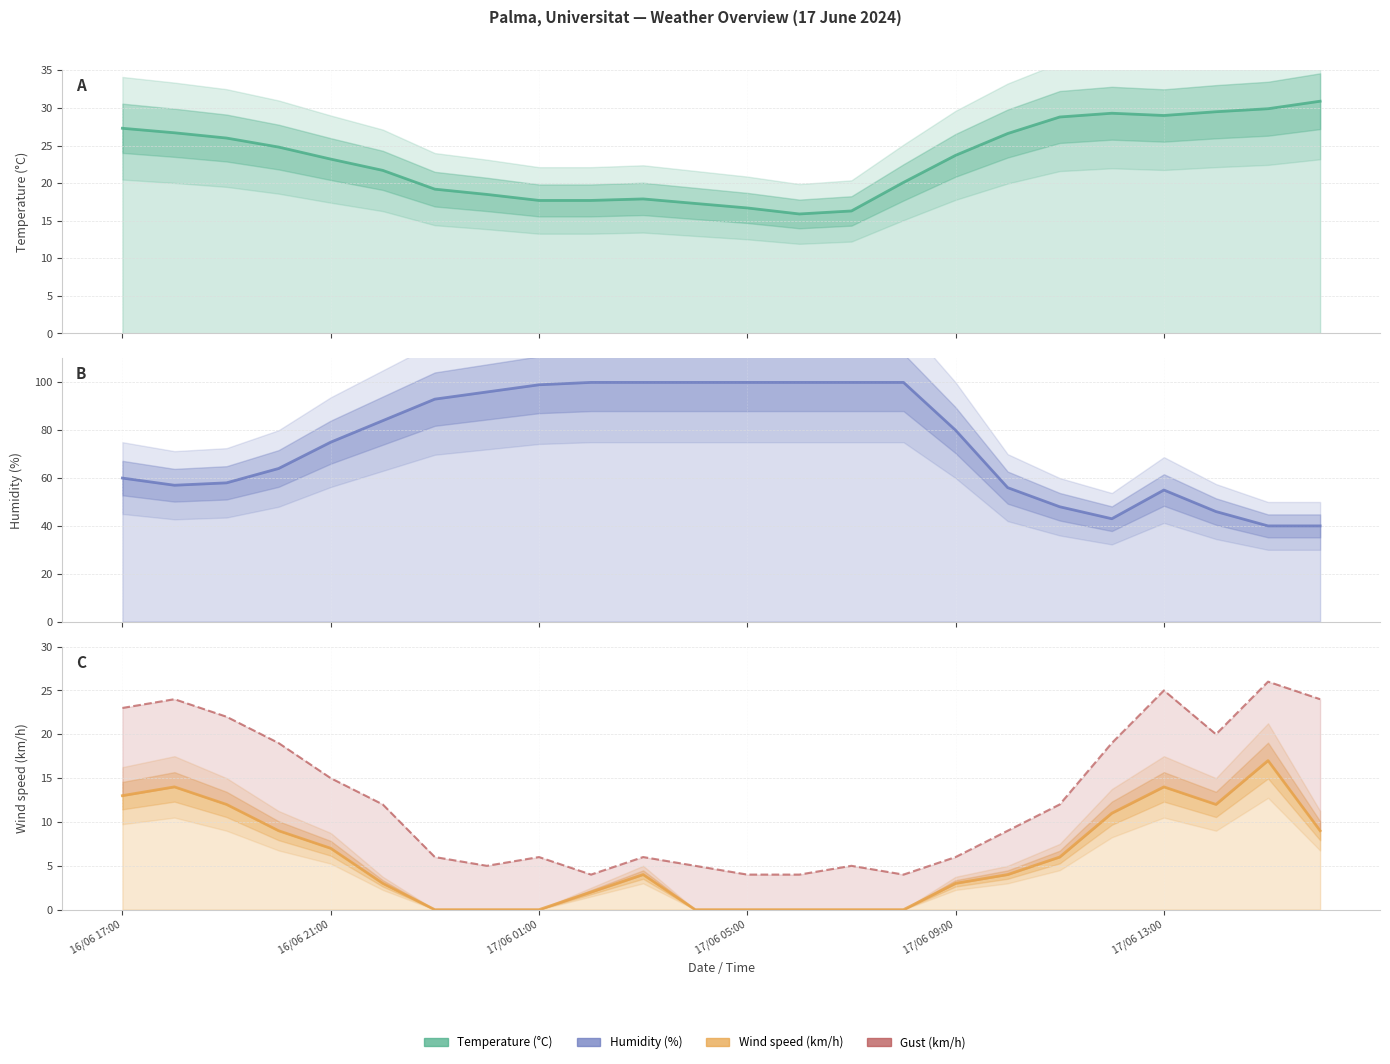

Where is the first local minimum for Temperature (°C)?

13